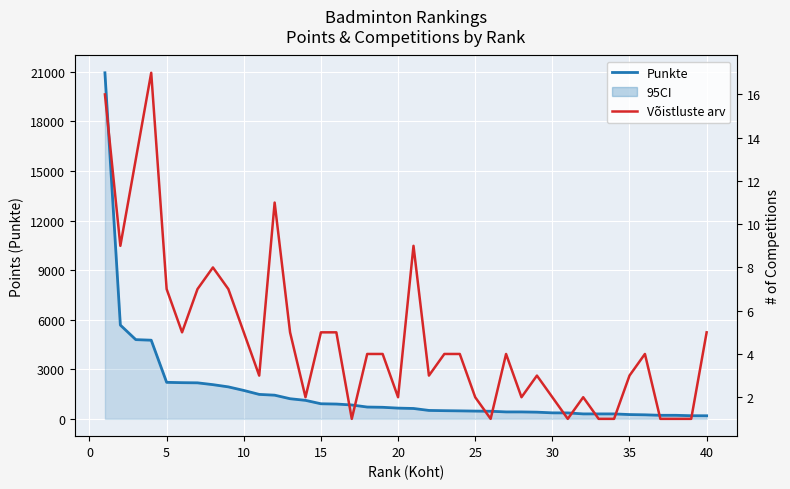

List the series in order of their overall mean, highest first.

Punkte, Võistluste arv